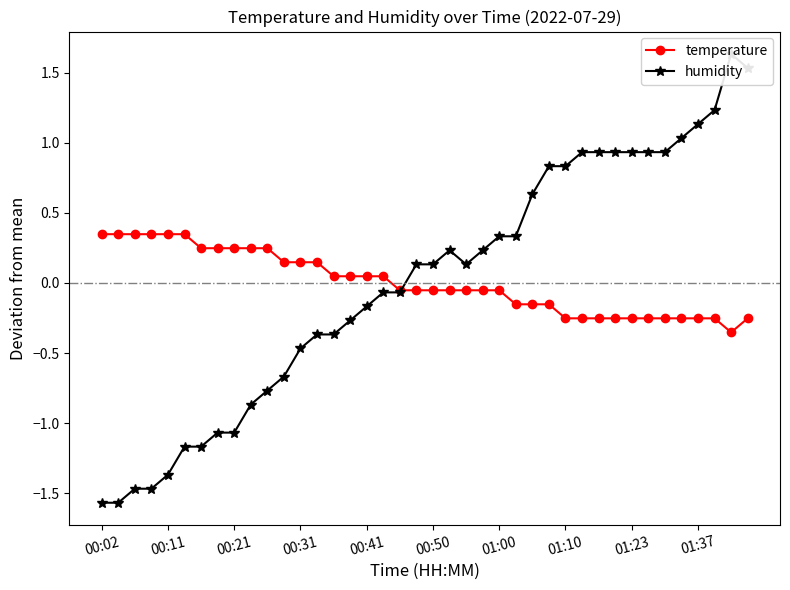

What is the difference between the second highest and second lowest values in the humidity series?

3.1